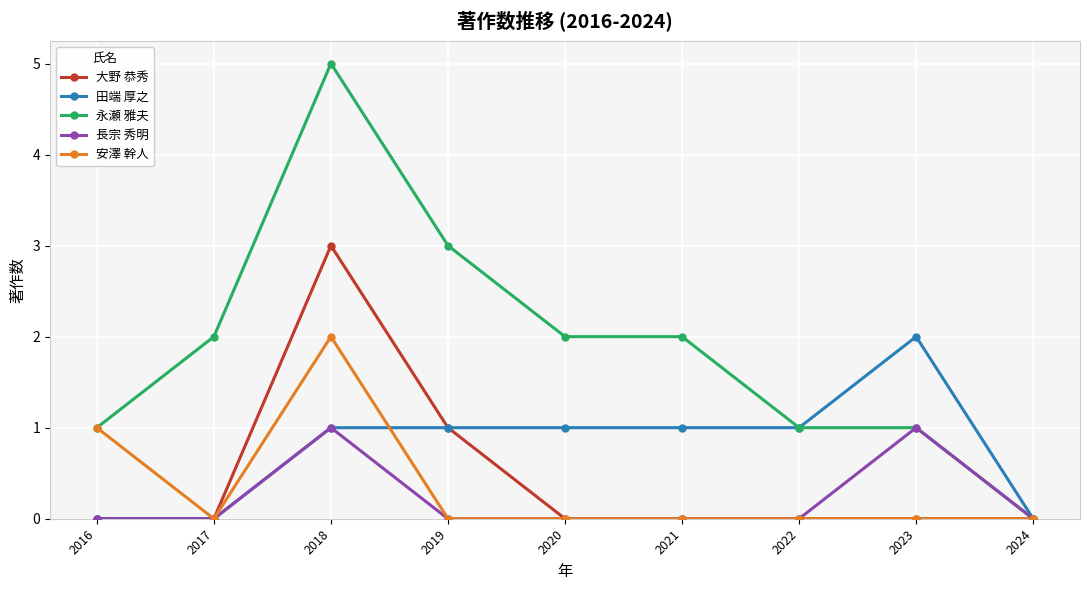

How many values in the 永瀬 雅夫 series are below 2?

4